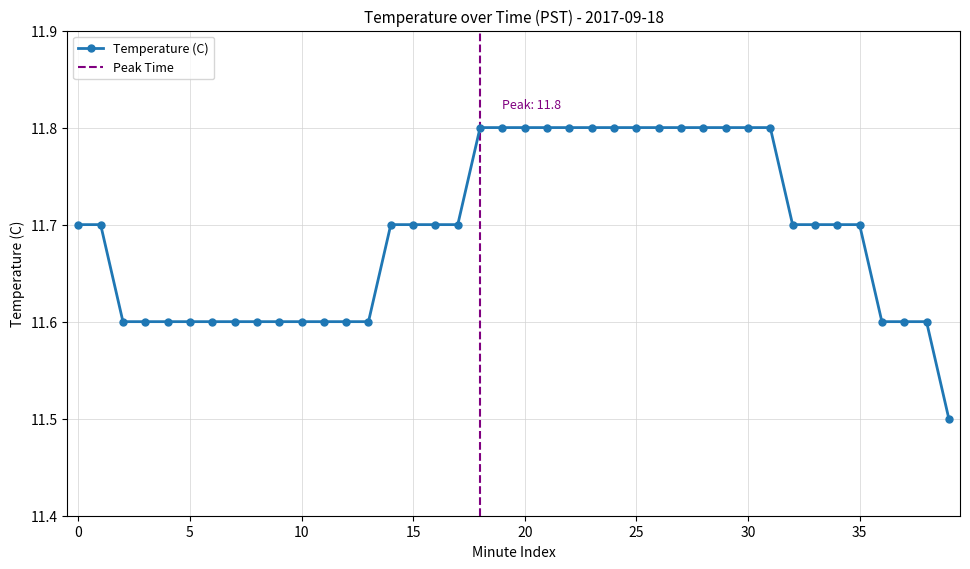

List the labels in order of value, largest first.

18, 19, 20, 21, 22, 23, 24, 25, 26, 27, 28, 29, 30, 31, 0, 1, 14, 15, 16, 17, 32, 33, 34, 35, 2, 3, 4, 5, 6, 7, 8, 9, 10, 11, 12, 13, 36, 37, 38, 39